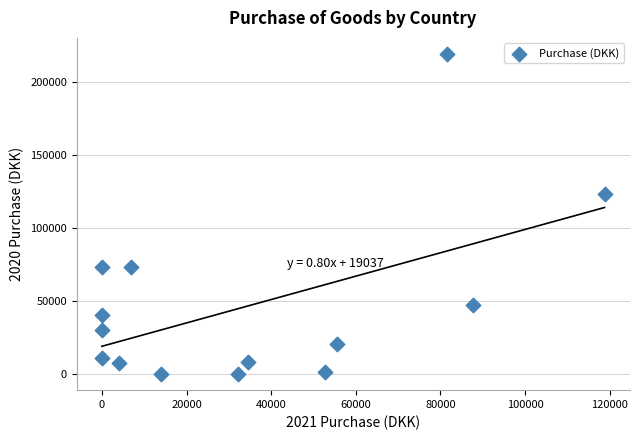

What Y value in the scatter plot is closest to 109466?

123368.5